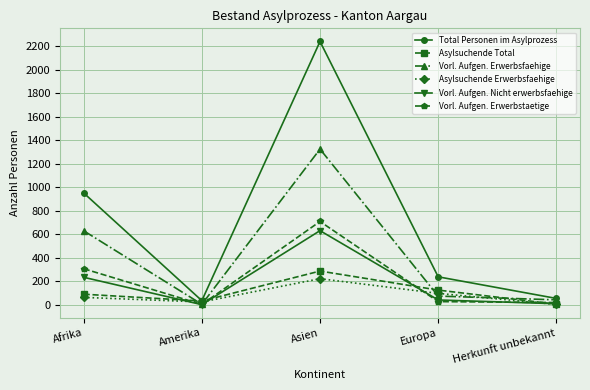

What is the label of the 3rd point from the left?

Asien